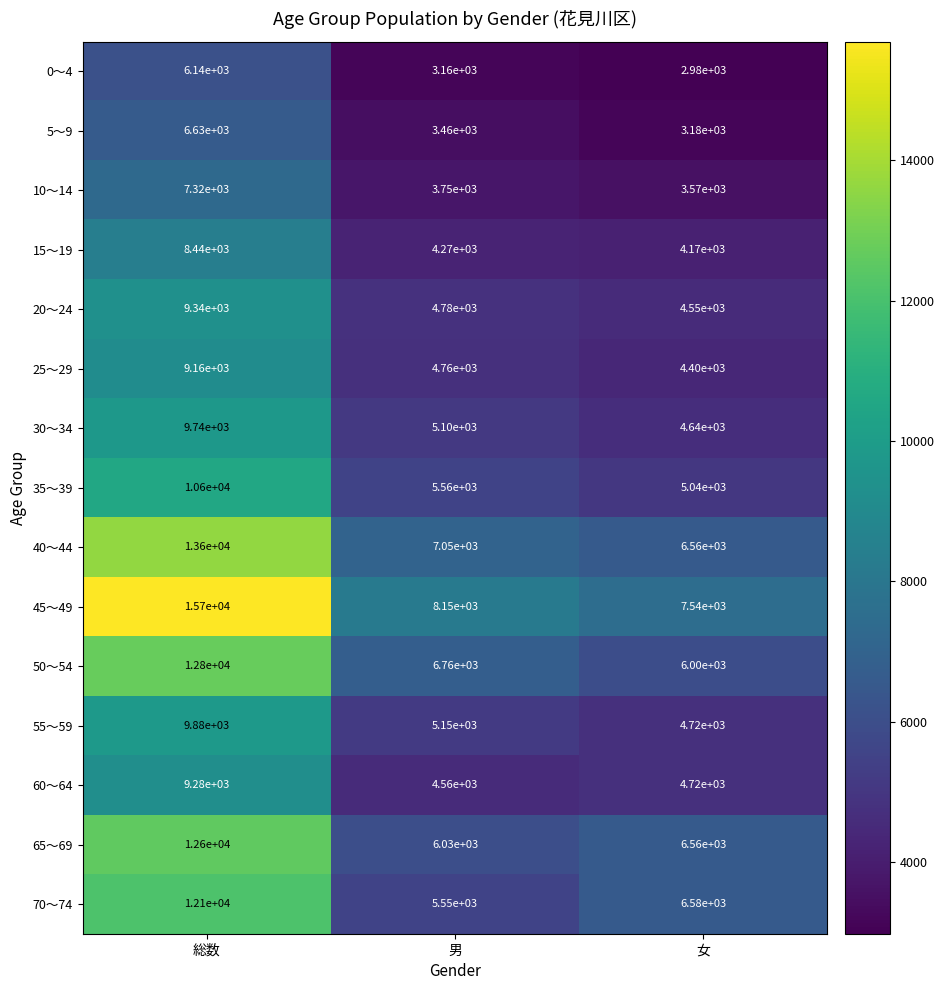

Which series changed the most between 総数 and 男?

45～49